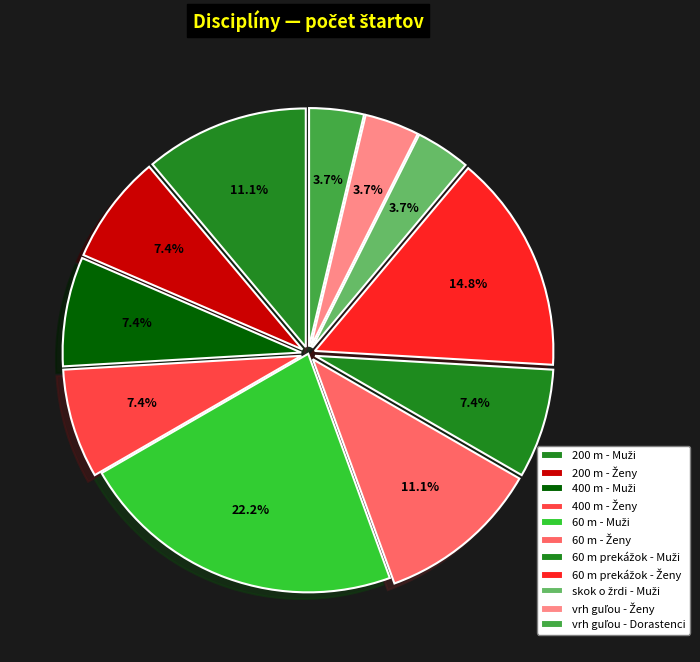

How many segments does this pie chart have?

11